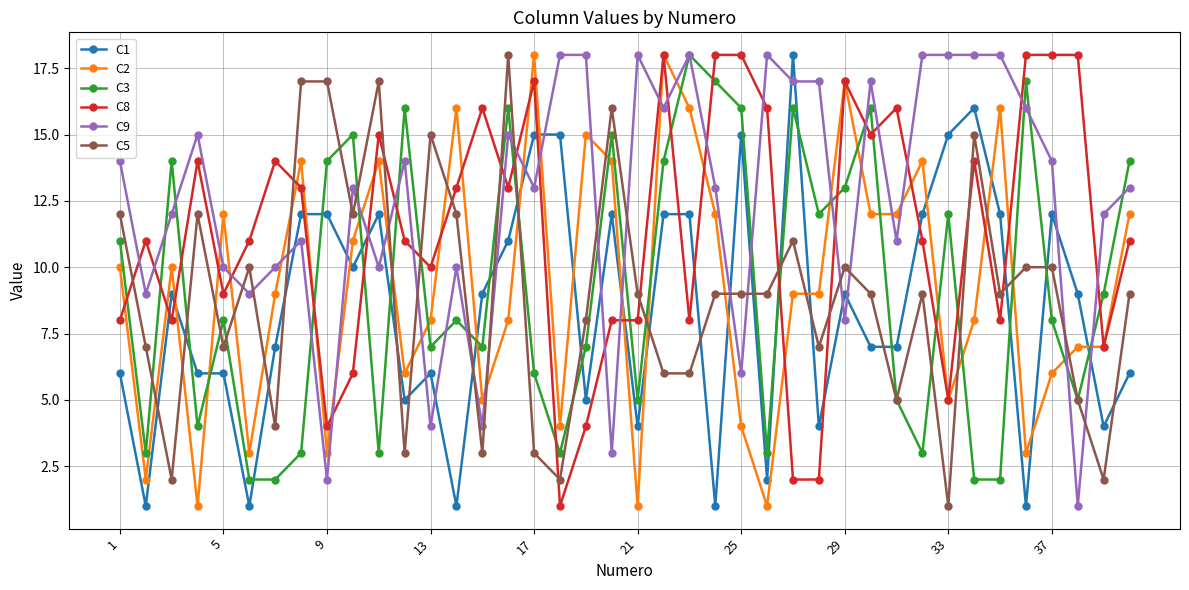

What is the maximum value shown in the chart?

18